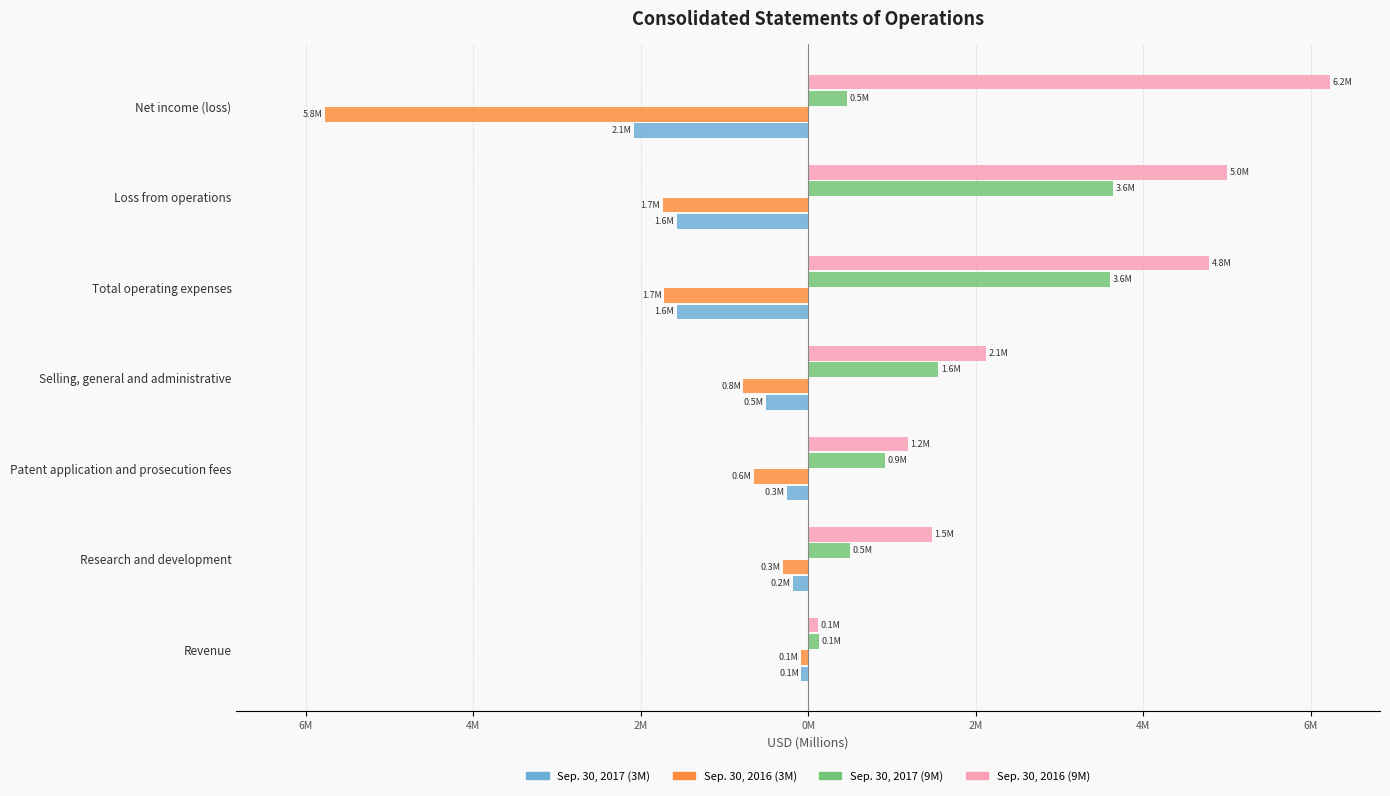

What are all the series names shown in the legend?

Sep. 30, 2017 (3M), Sep. 30, 2016 (3M), Sep. 30, 2017 (9M), Sep. 30, 2016 (9M)